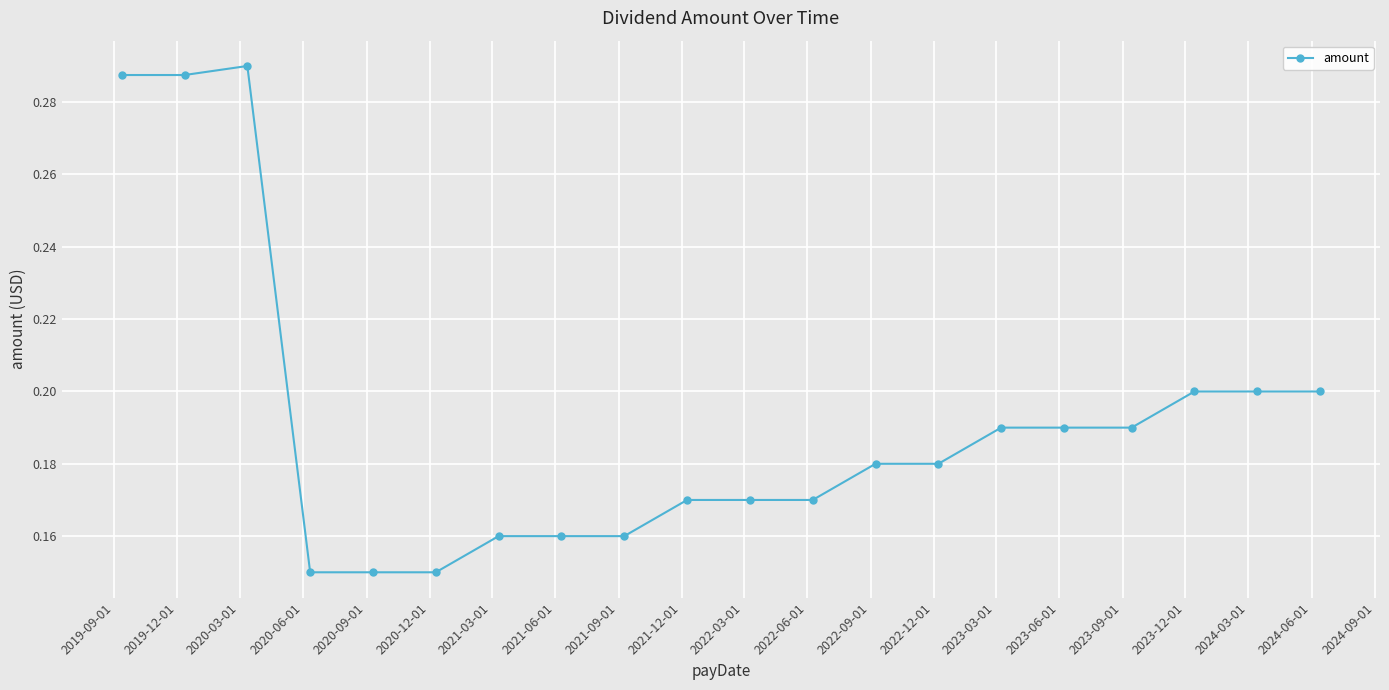

How many values are between 0 and 1?

20